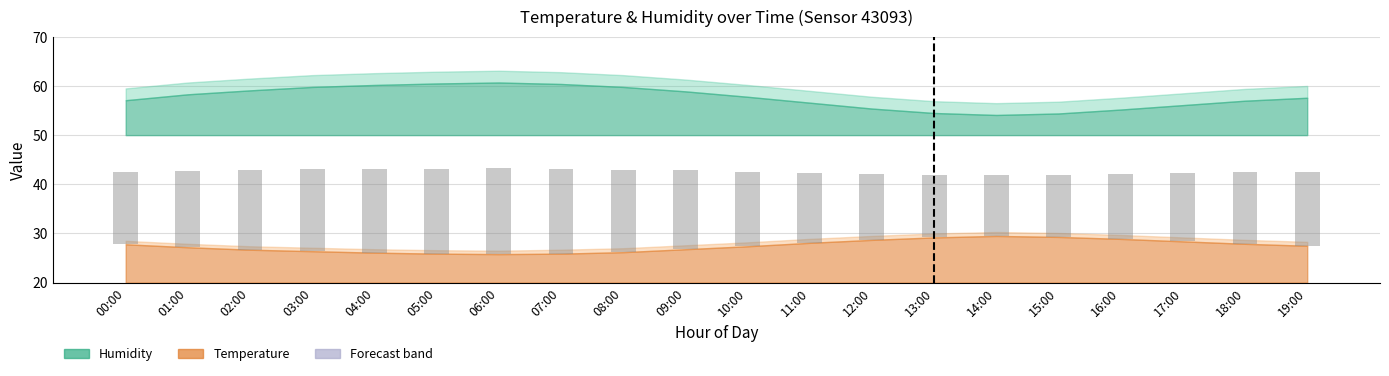

What is the label of the 14th bar from the left?

13:00